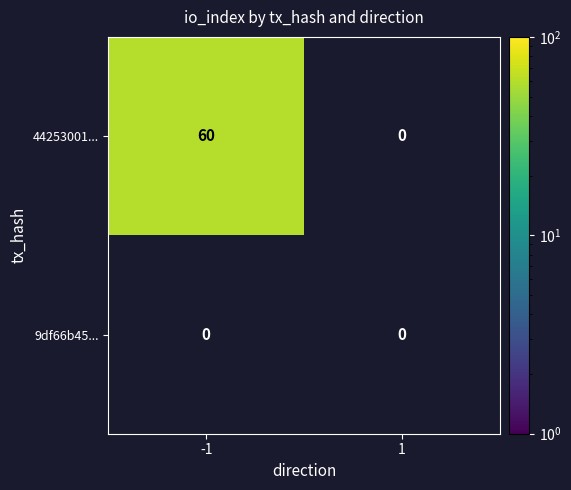

What is the sum of the tx1 values at direction_-1 and direction_1?

60